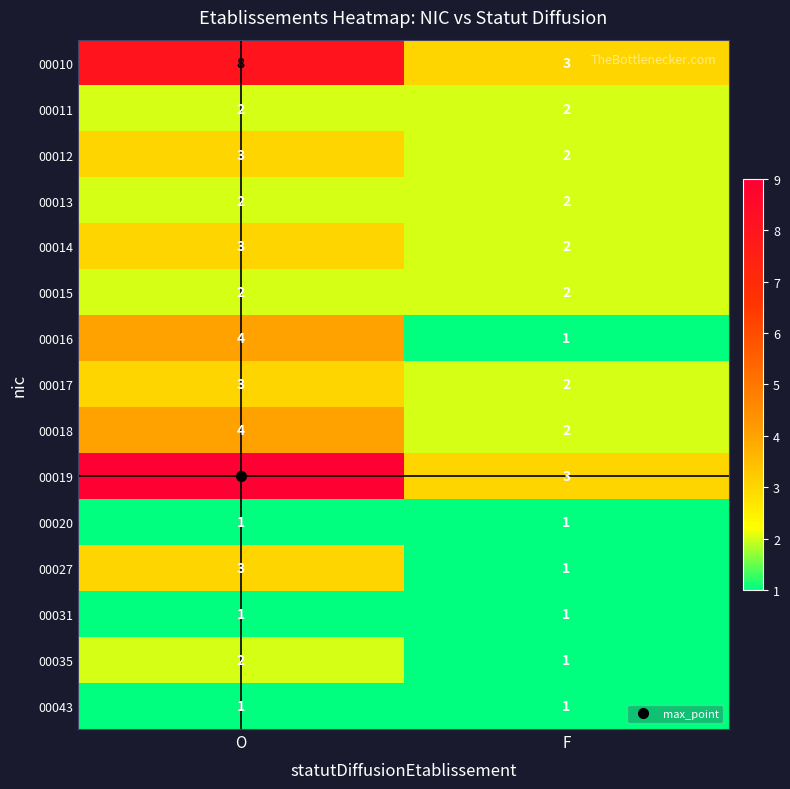

Between O and F, which series saw the biggest shift?

00019